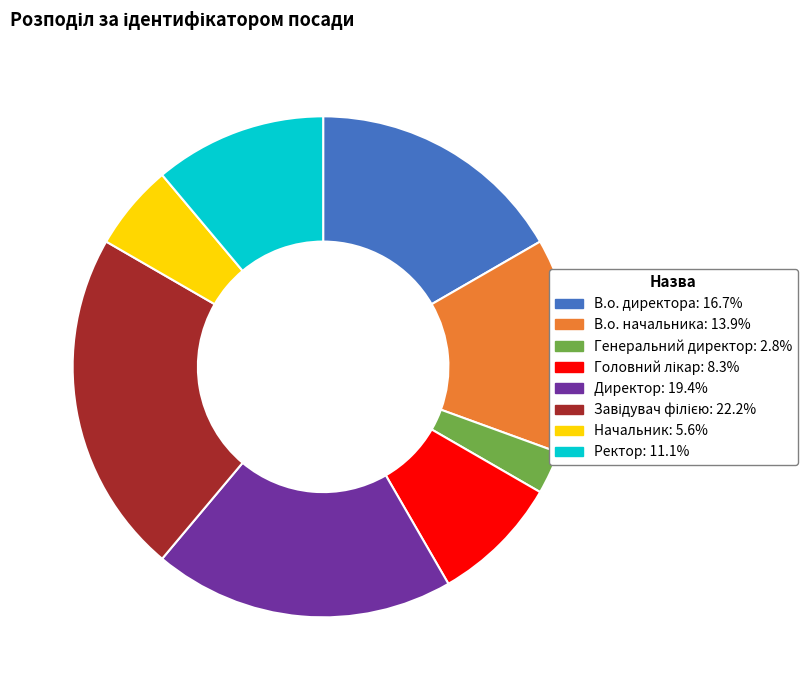

Is the sum of Директор and Начальник greater than half?

No